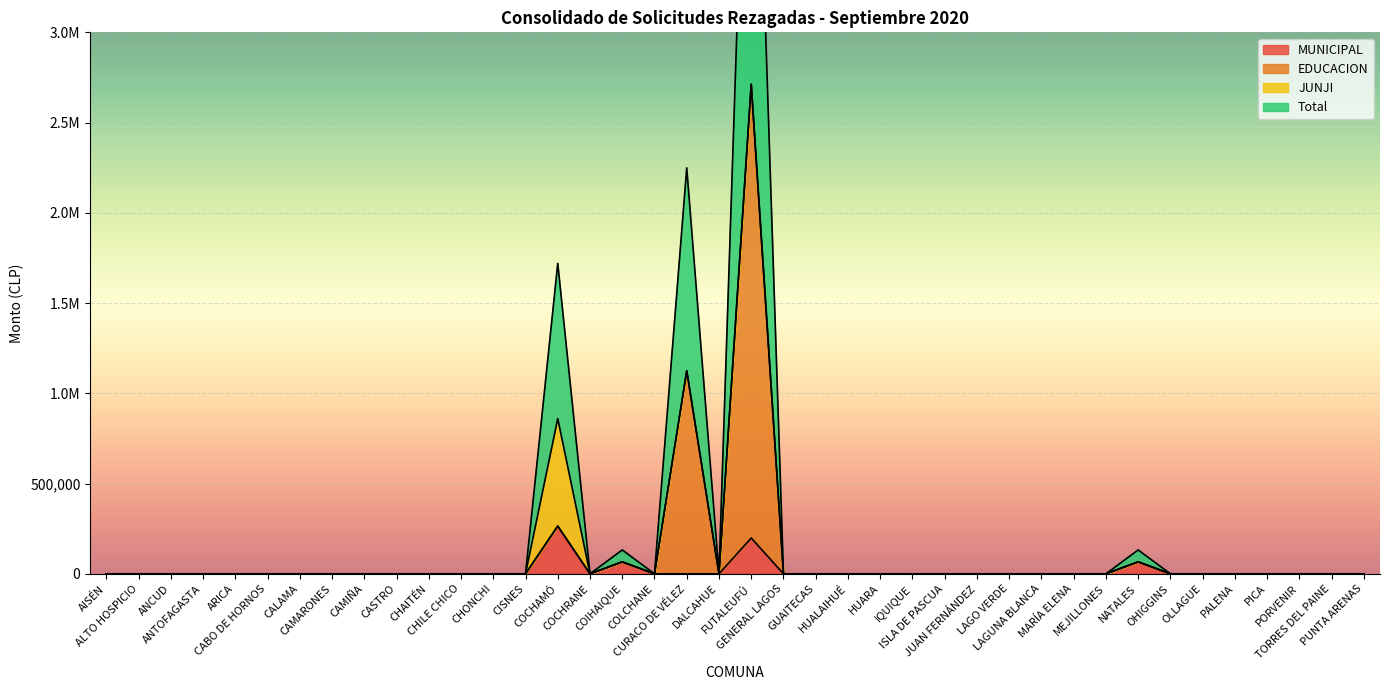

What is the maximum value for EDUCACION?

2712109